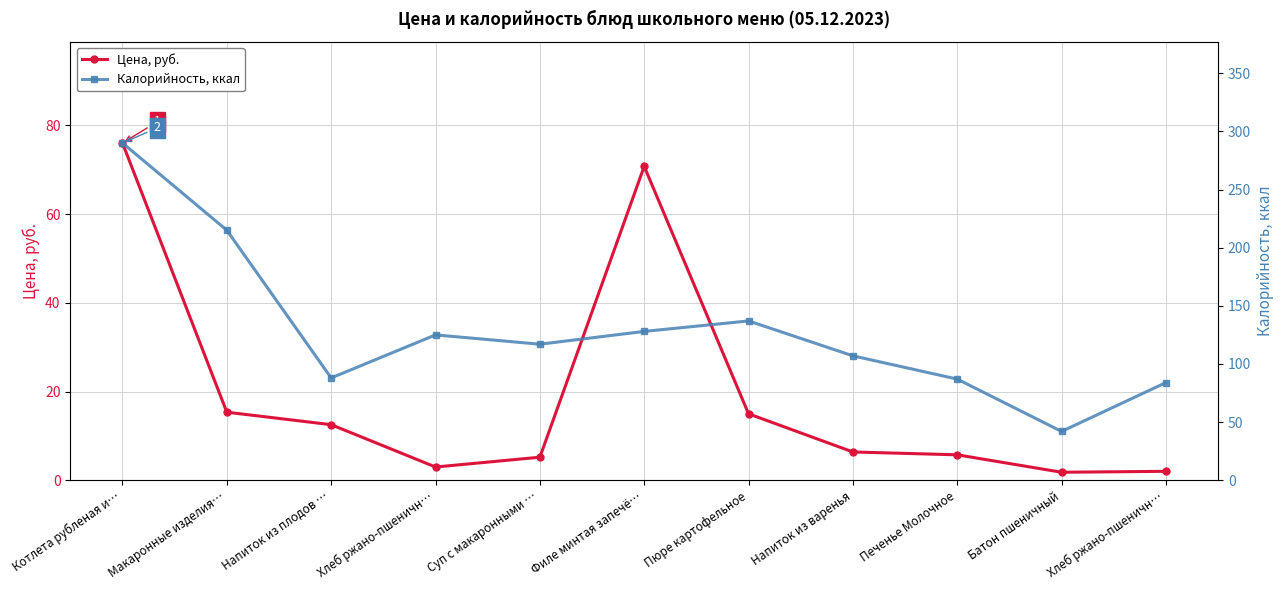

True or false: Калорийность, ккал has more than 1 interior local peaks.

True